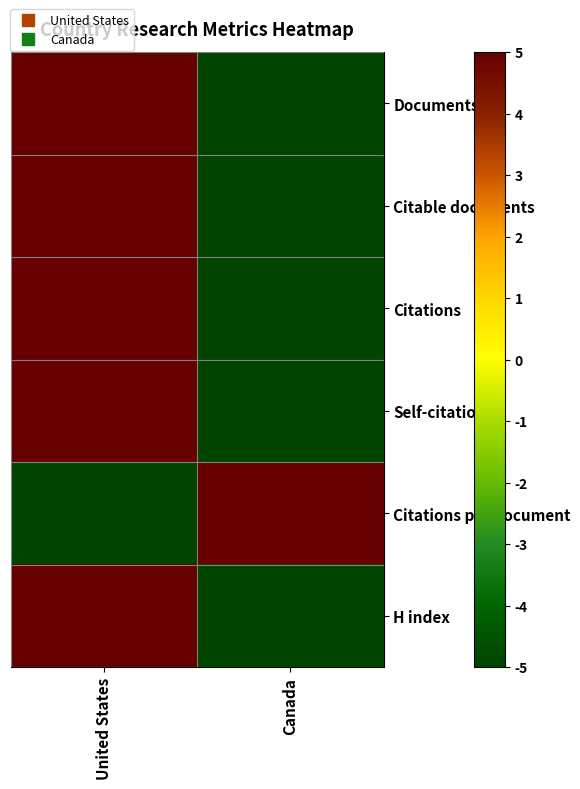

At United States, list the series in order from largest to smallest.

Documents, Citable documents, Citations, Self-citations, H index, Citations per document